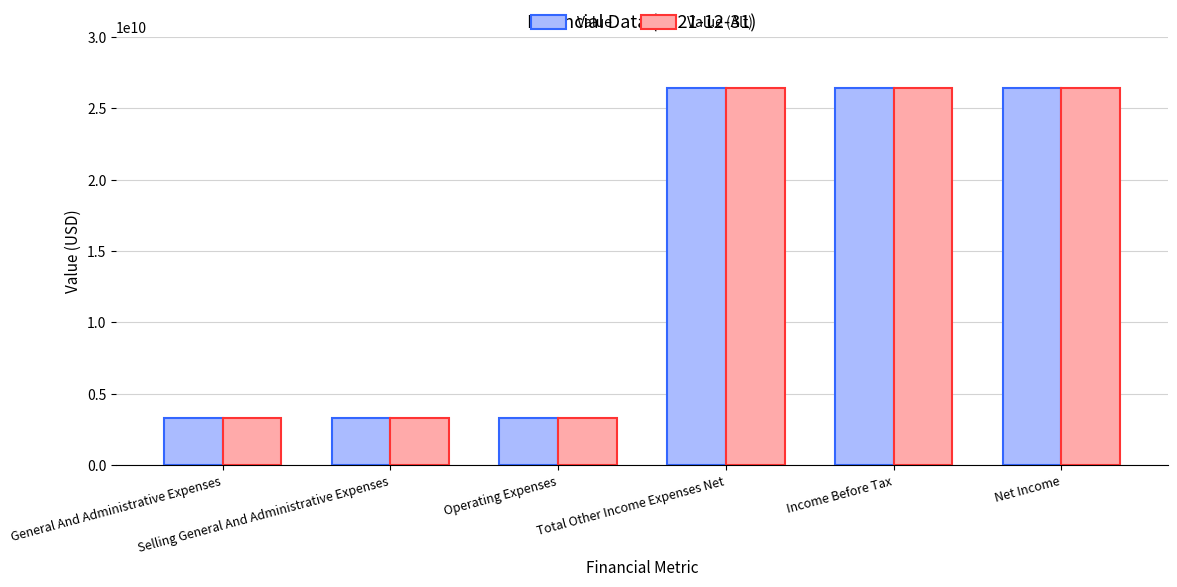

At which label does Value (Alt) first exceed 26396594000?

Total Other Income Expenses Net